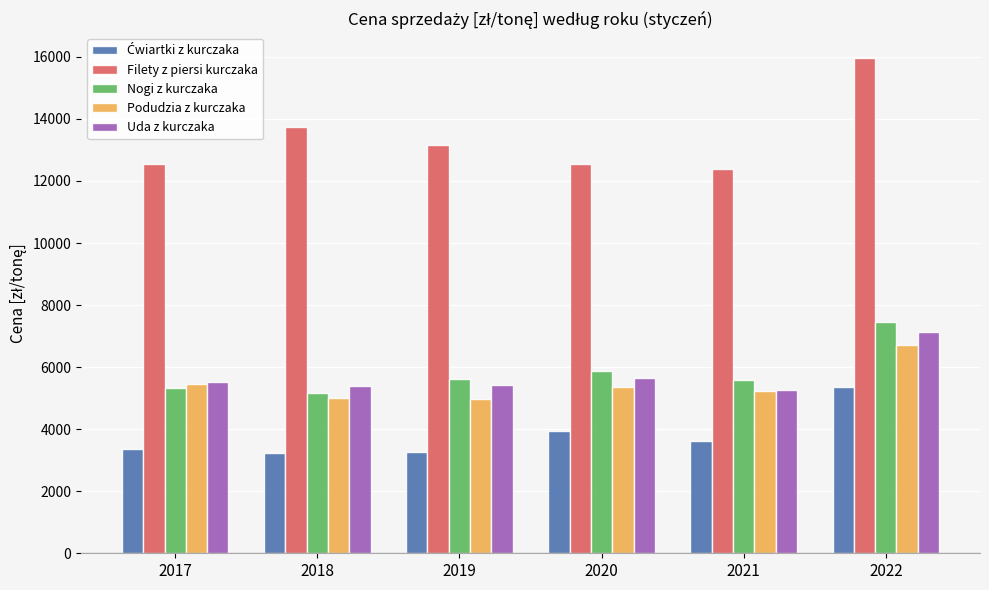

The value of Podudzia z kurczaka at 2022 is 6721.5. True or false?

True